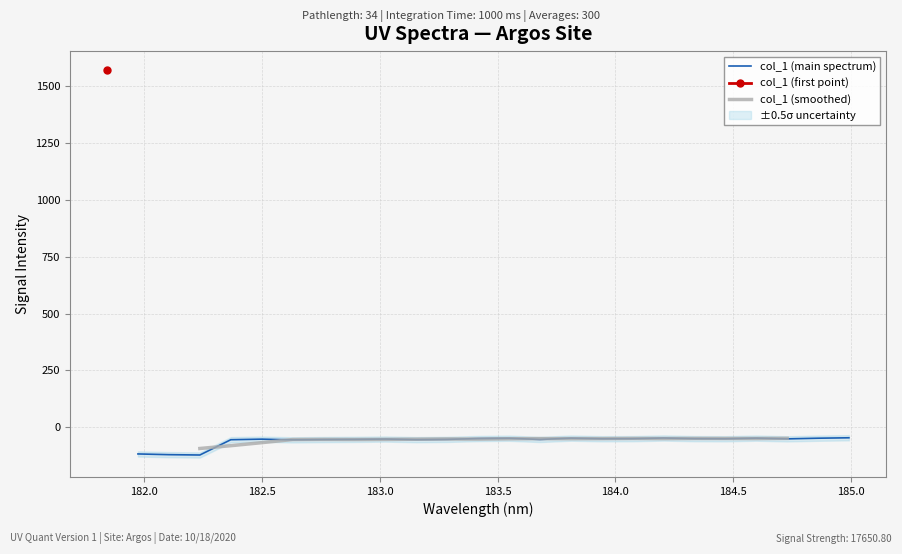

What is the smallest value displayed?

-122.9